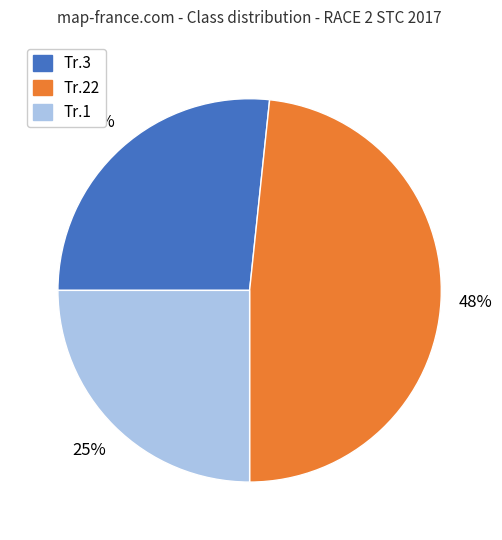

What percentage is the Tr.22 slice, to the nearest percent?

48%